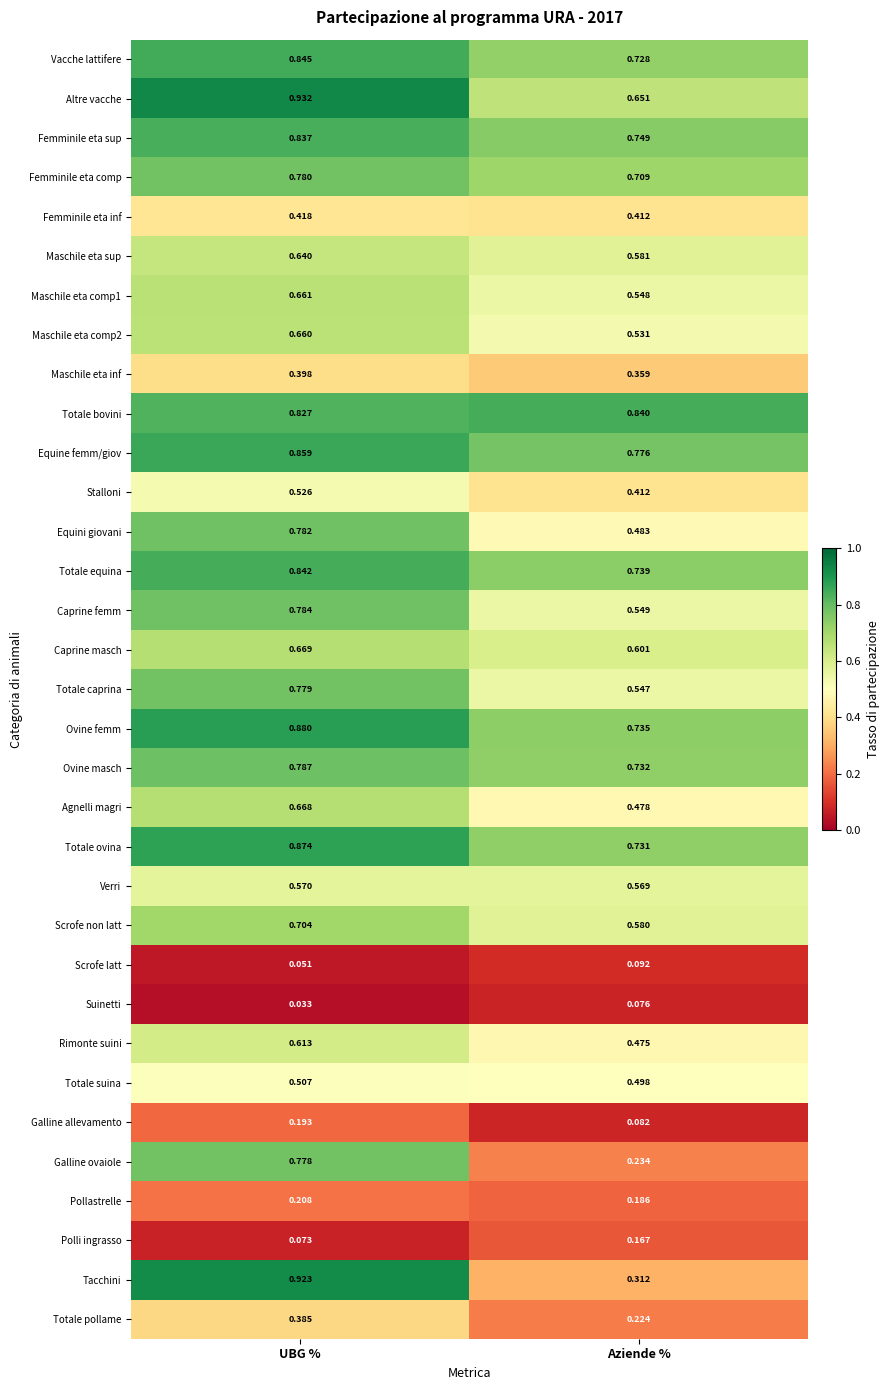

Between UBG % and Aziende %, which series saw the biggest shift?

Tacchini